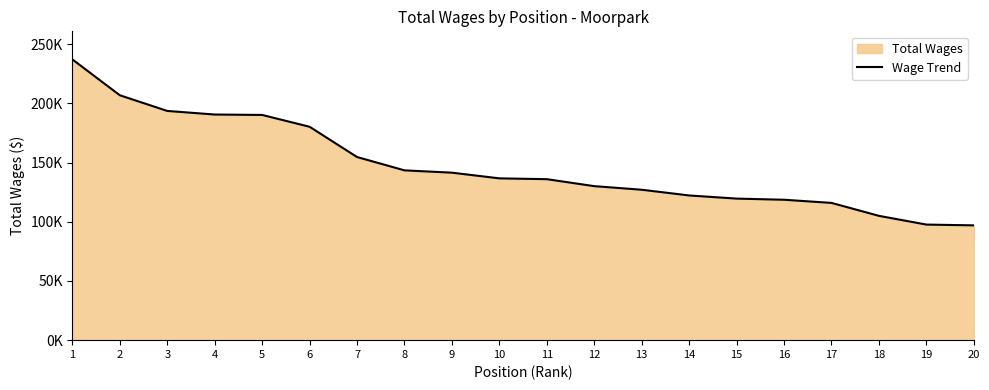

At which category does the chart reach its peak across all series?

1